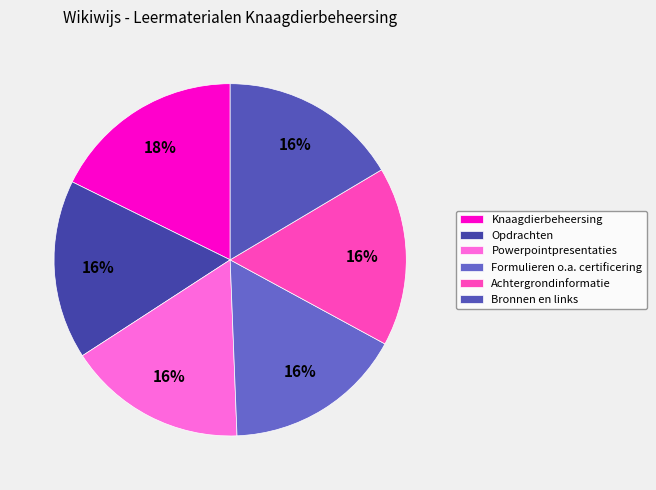

Is Opdrachten the majority of the pie?

No